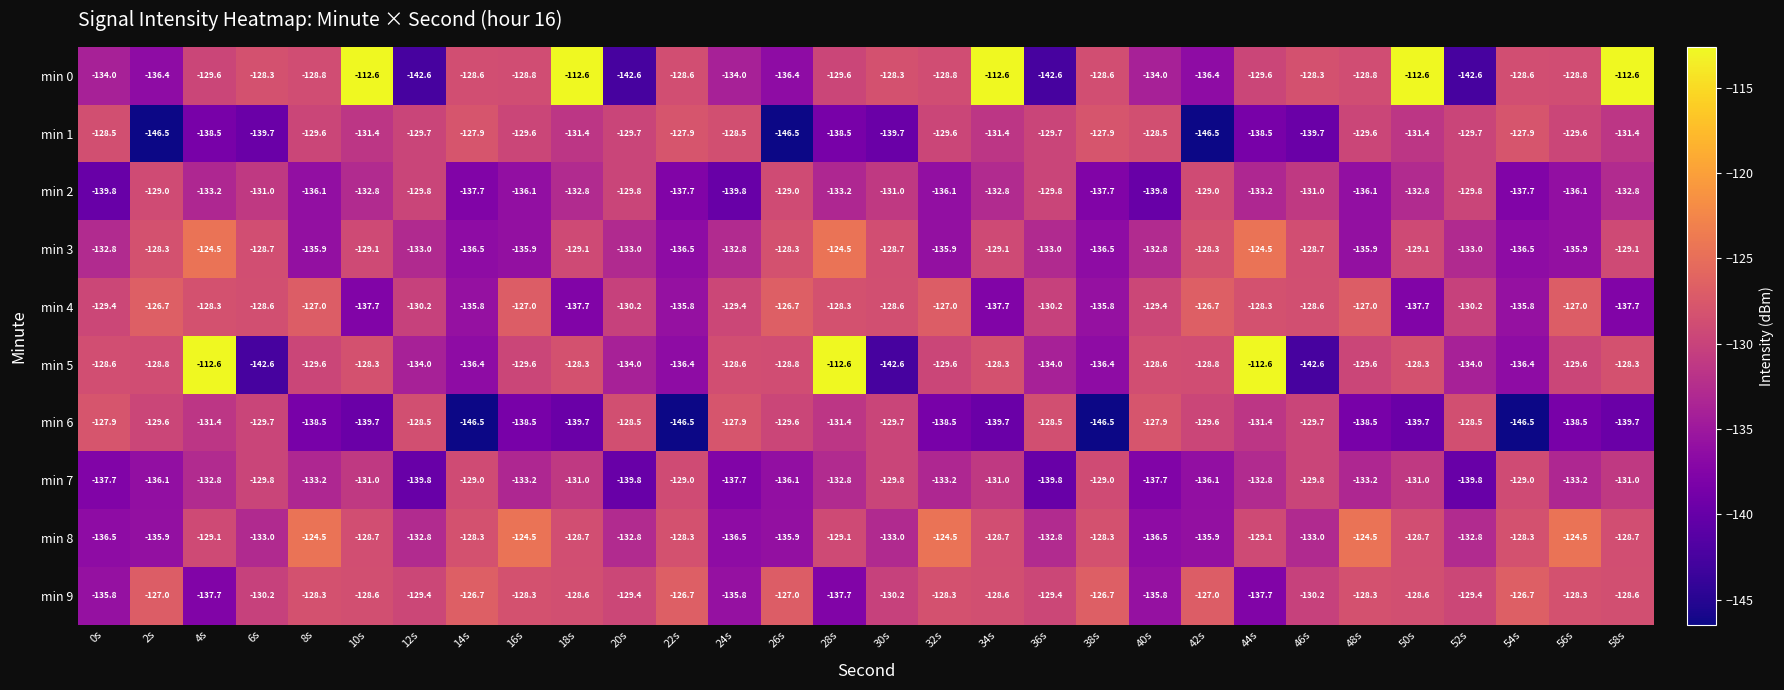

How many values in the min 4 series are below -129?

16